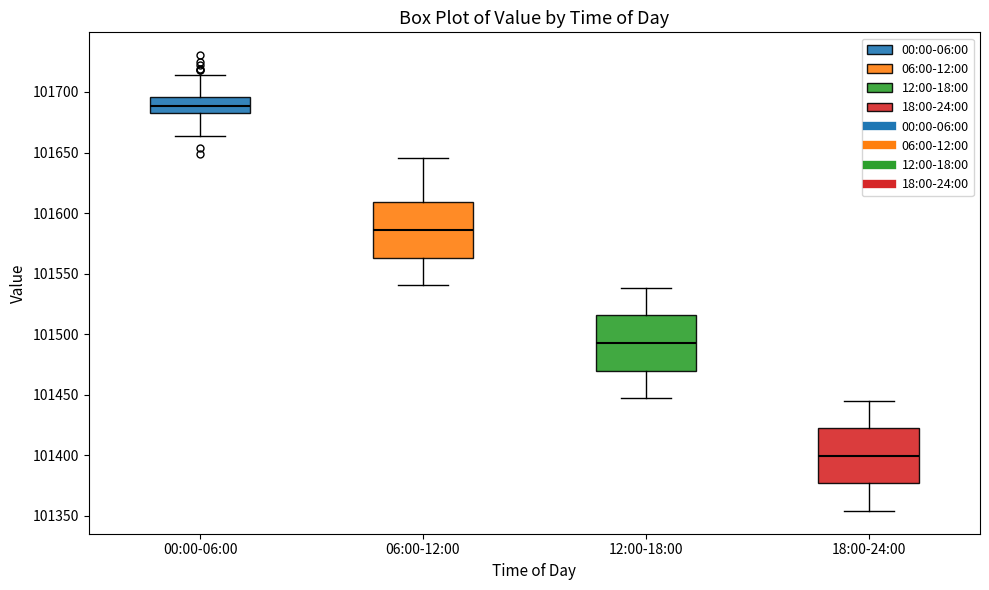

Where does the median line of the box for 18:00-24:00 sit on the y-axis? The values are not printed on the chart, so give them approximately, as read against the axis.

101400